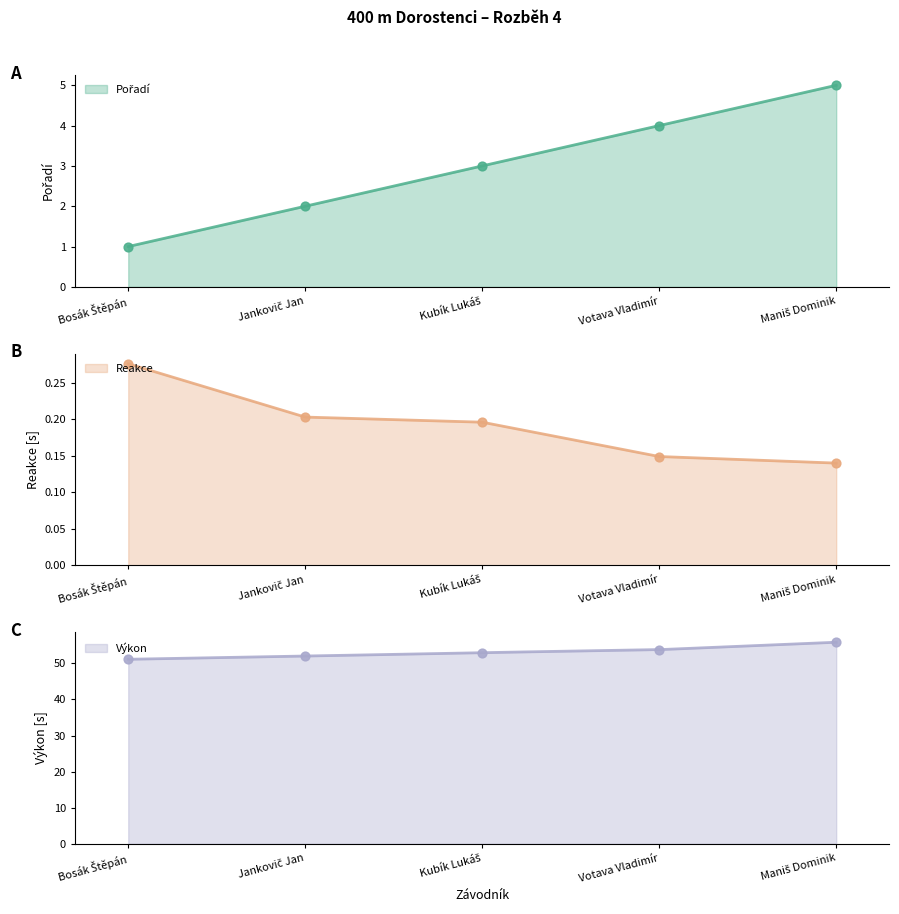

At how many categories does at least one series exceed 21?

5